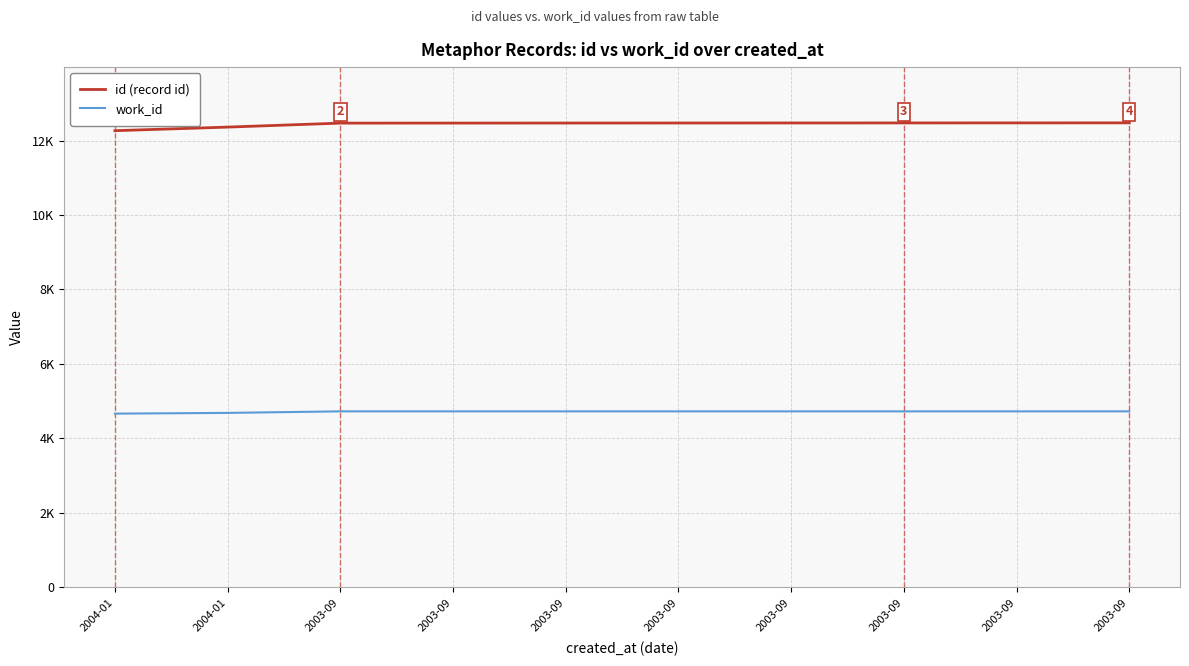

Rank the series by their average value, from highest to lowest.

id (record id), work_id